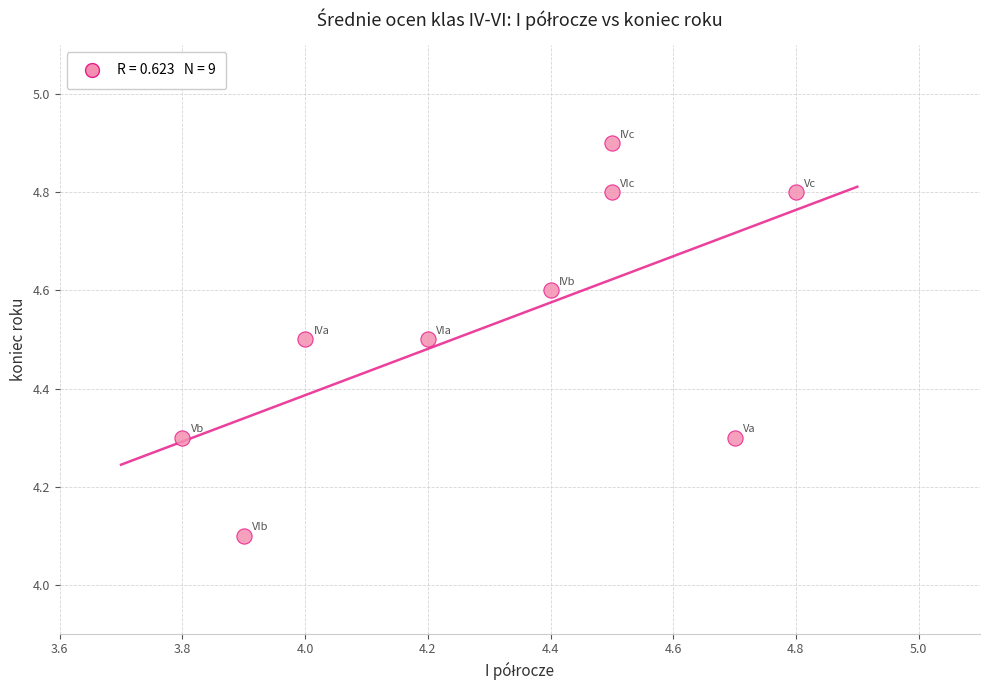

What Y value in the scatter plot is closest to 4?

4.1